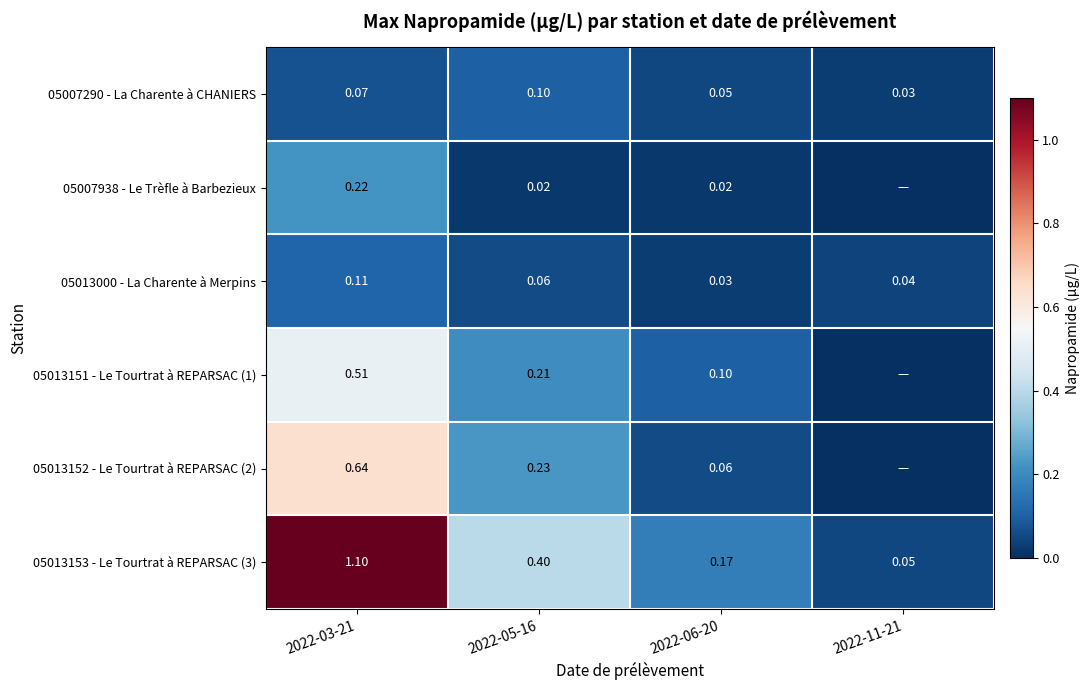

At 2022-03-21, list the series in order from smallest to largest.

05007290 - La Charente à CHANIERS, 05013000 - La Charente à Merpins, 05007938 - Le Trèfle à Barbezieux, 05013151 - Le Tourtrat à REPARSAC (1), 05013152 - Le Tourtrat à REPARSAC (2), 05013153 - Le Tourtrat à REPARSAC (3)